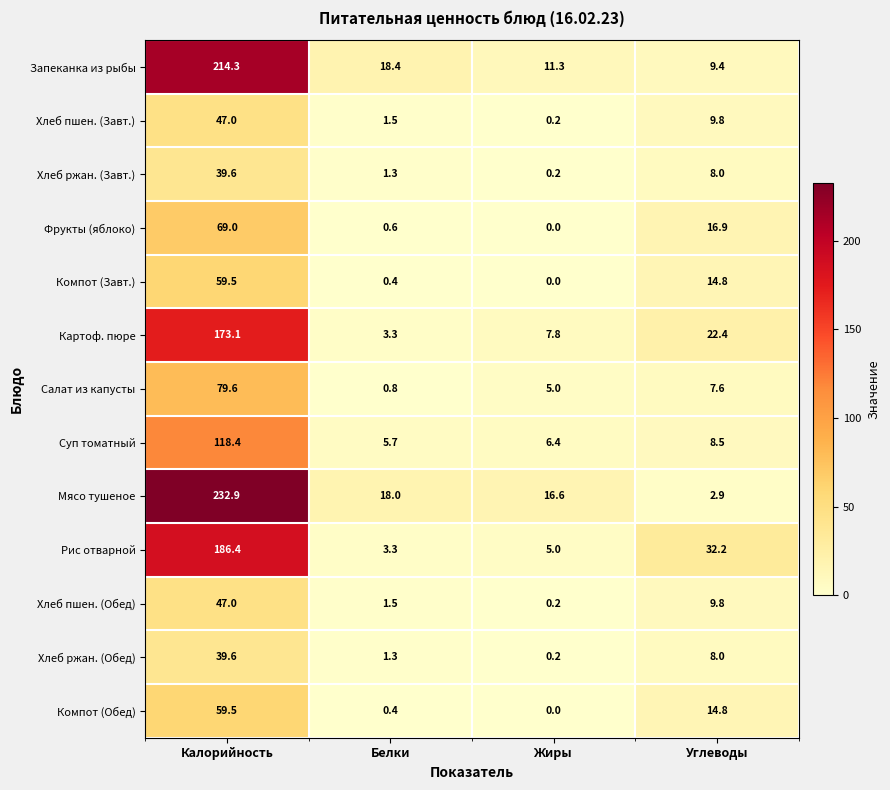

List the labels in order of Хлеб пшен. (Завт.) value, largest first.

Калорийность, Углеводы, Белки, Жиры